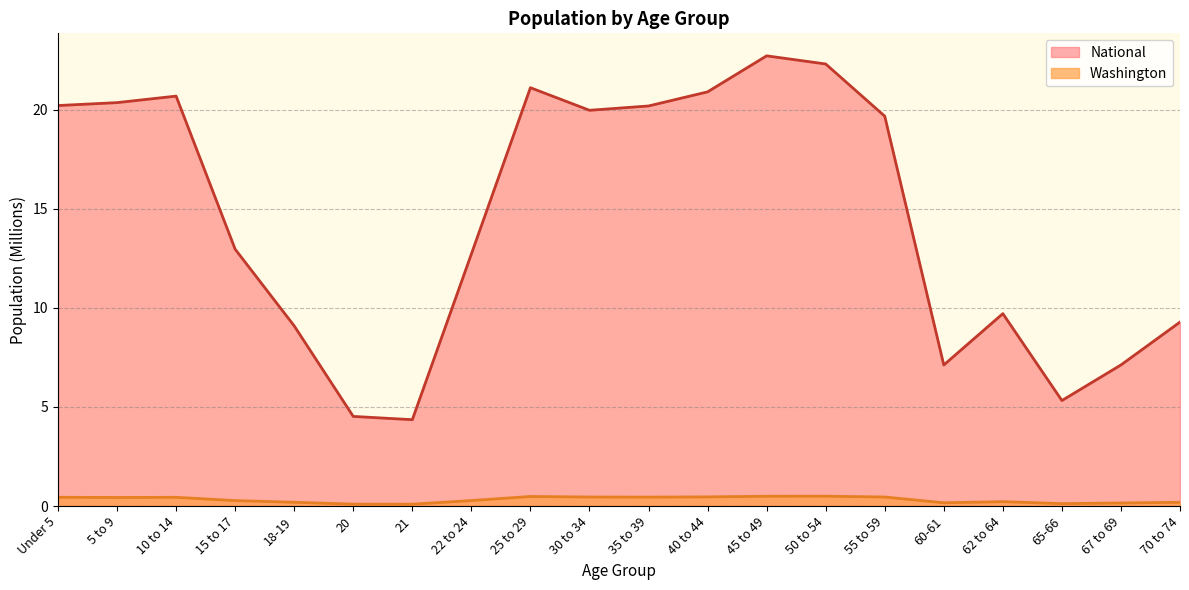

What is the difference between the second highest and second lowest values in the Washington series?

0.4